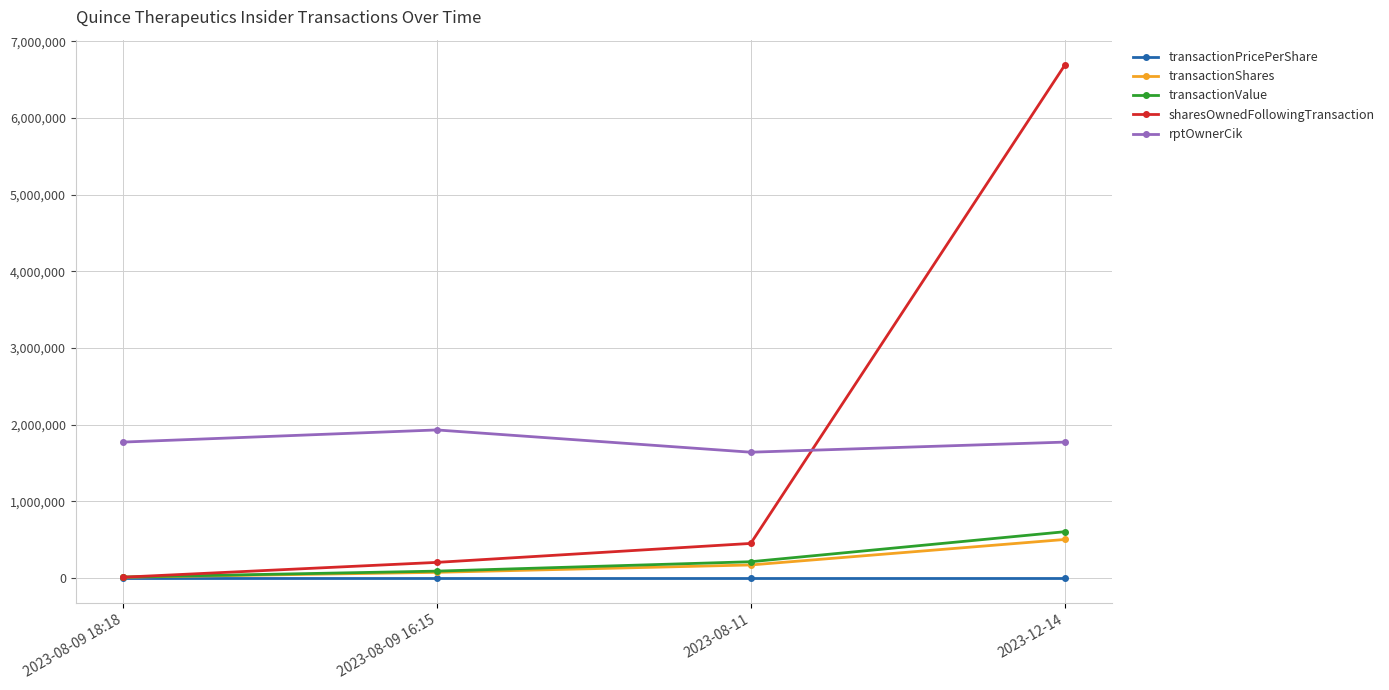

What is the label of the 1st point from the left?

2023-08-09 18:18